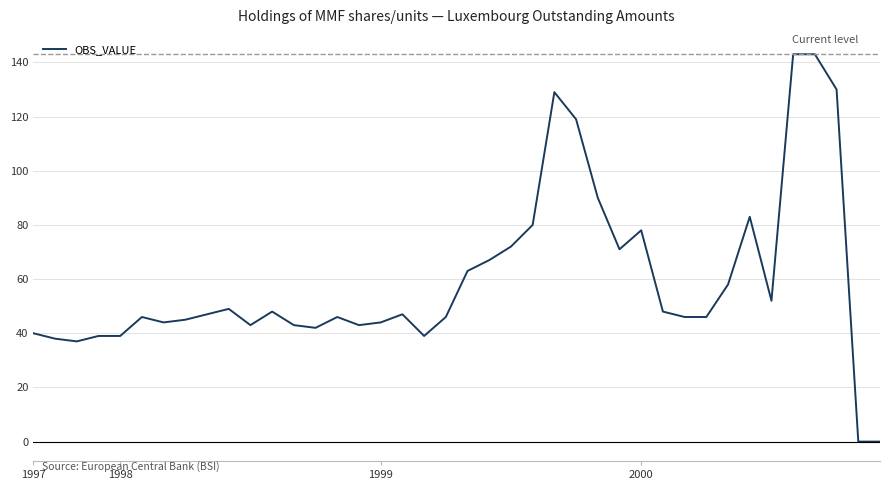

How many interior local peaks (higher than both neighbors) does the data have?

8